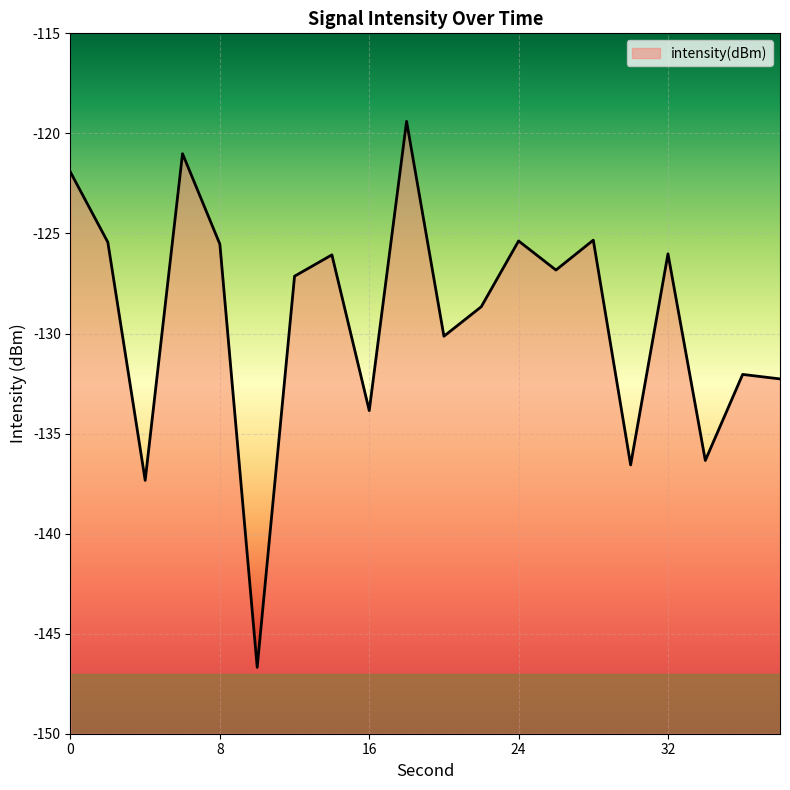

Rank the categories by value from highest to lowest.

18, 6, 0, 28, 24, 2, 8, 32, 14, 26, 12, 22, 20, 36, 38, 16, 34, 30, 4, 10